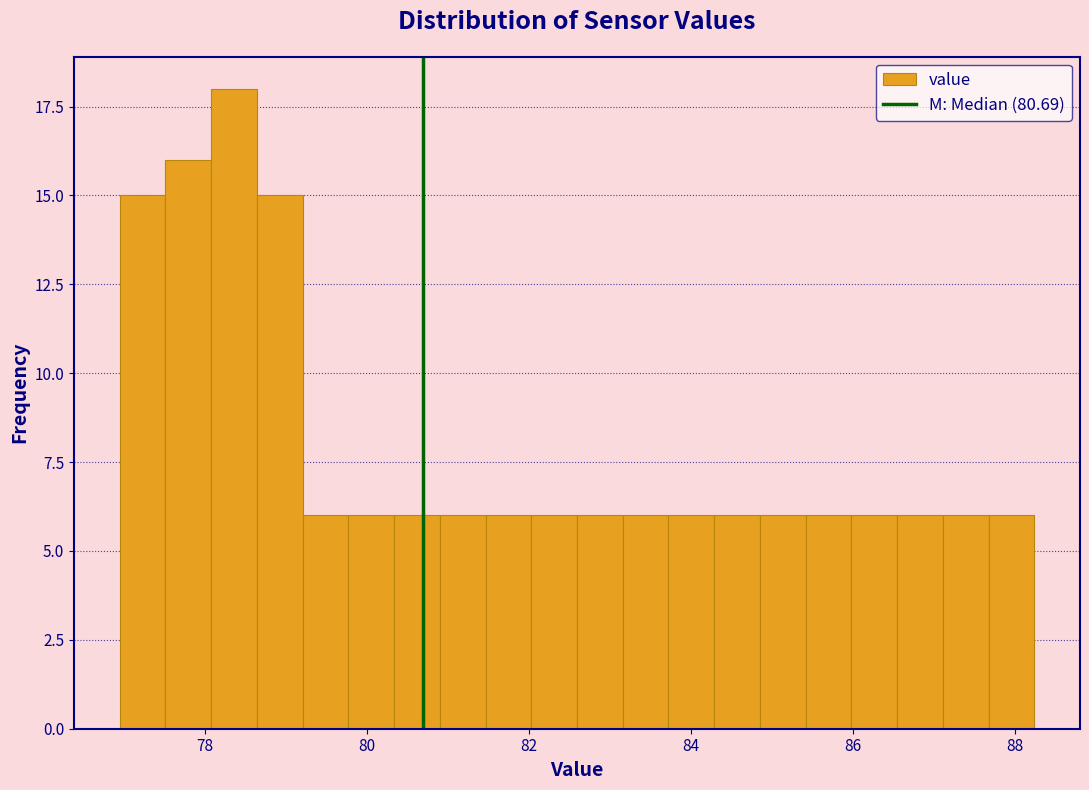

Read against the x-axis, roughly where is the centre of the tallest bar?

78.4